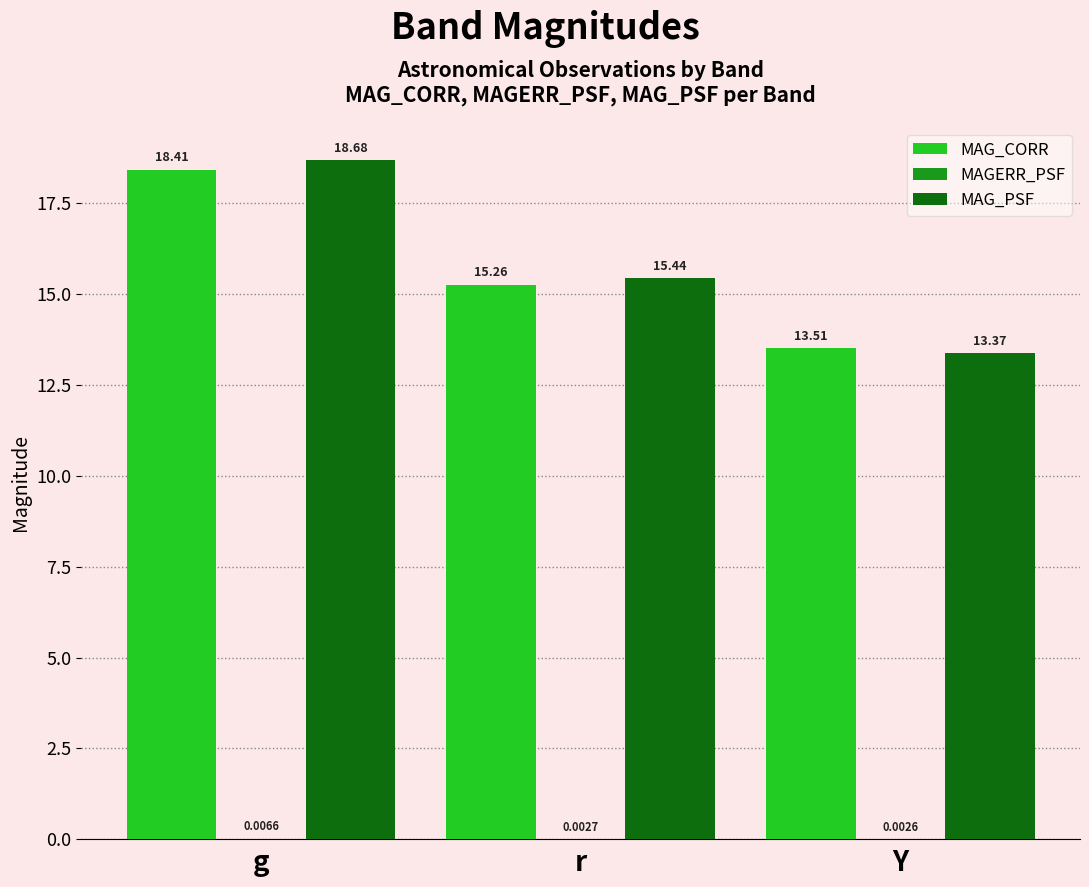

Is the value of MAG_CORR at g greater than the value of MAG_PSF at r?

Yes